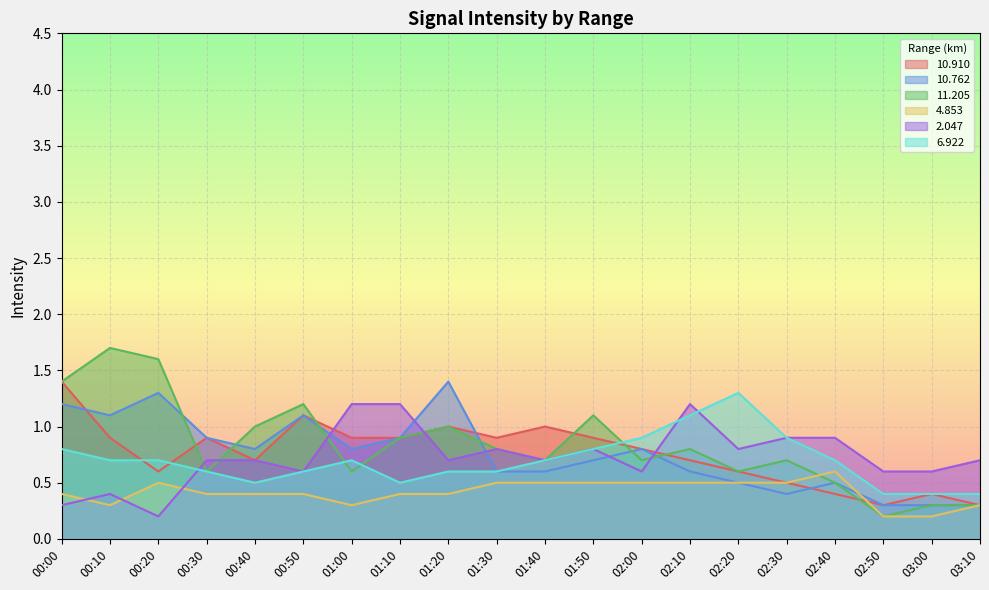

Where is the first local maximum for   6.922?

01:00